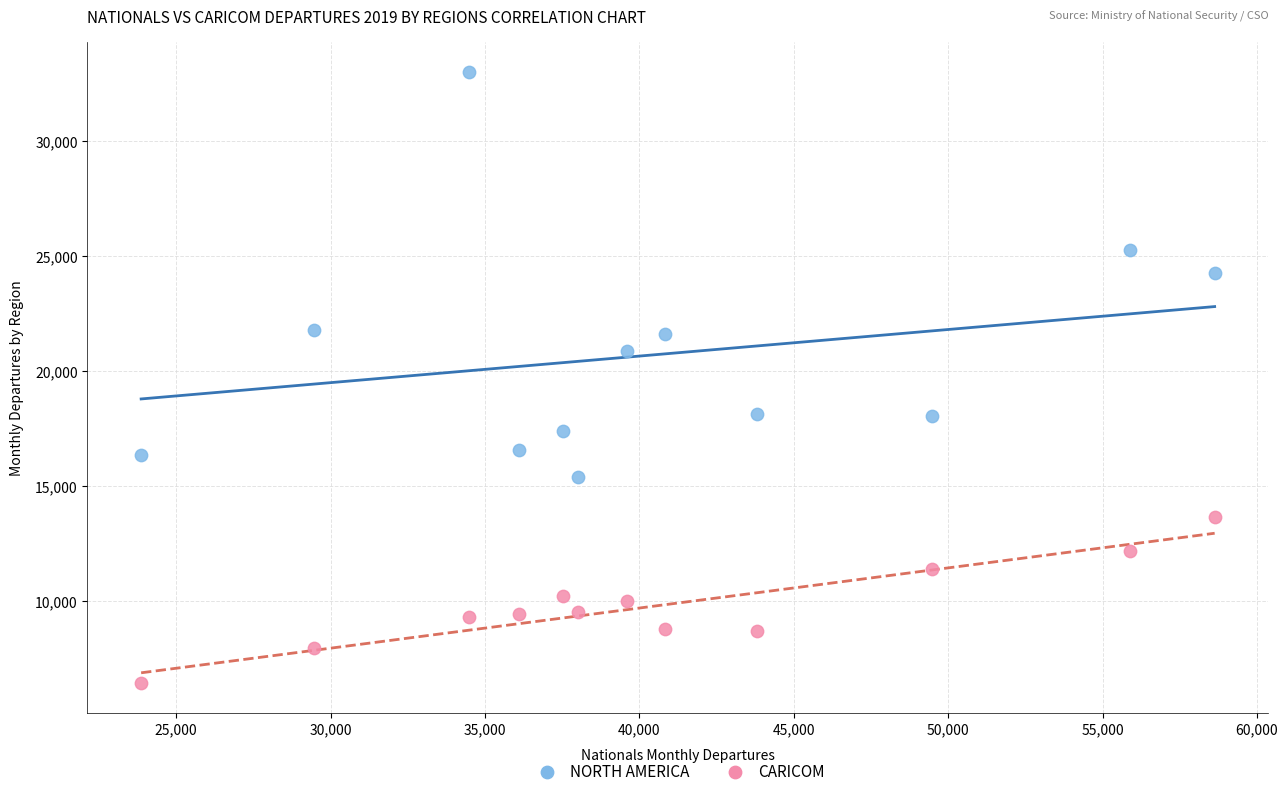

Across all data points, what is the range of X values (max minus min)?

34764